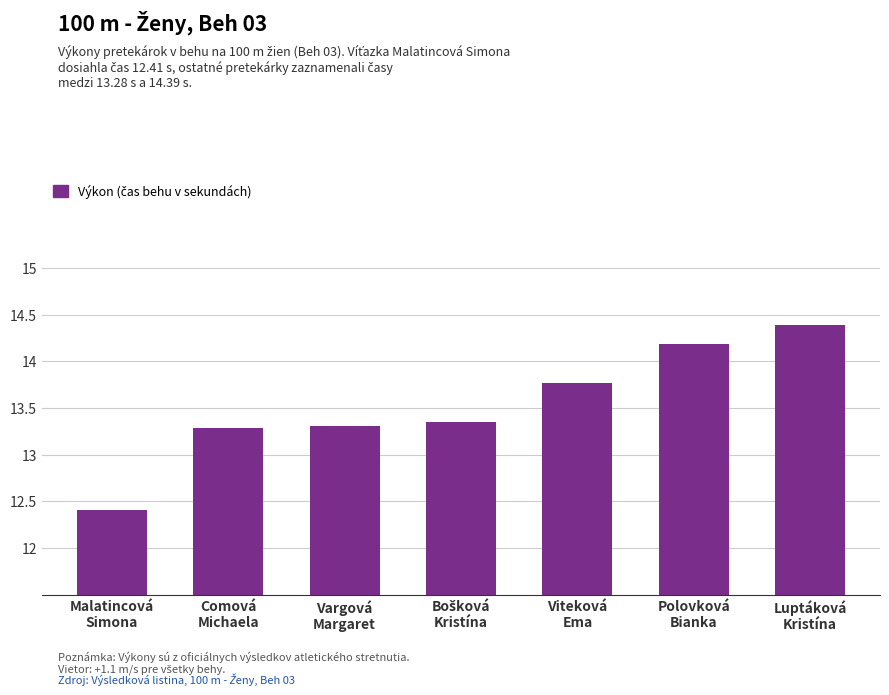

What is the difference between the maximum and minimum values?

2.0